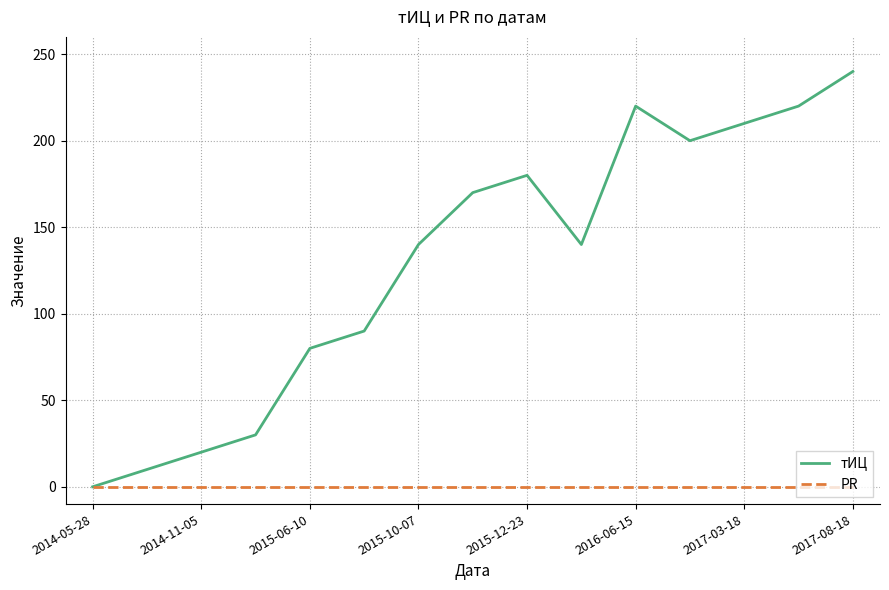

Which series has the largest total across all categories?

тИЦ